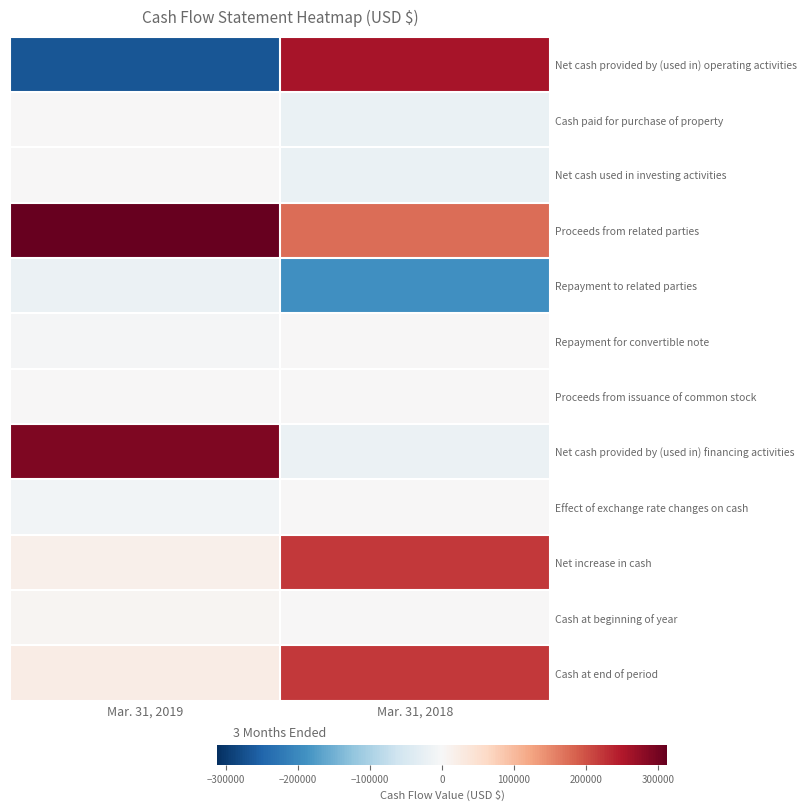

Between Mar. 31, 2019 and Mar. 31, 2018, which series saw the biggest shift?

Net cash provided by (used in) operating activities